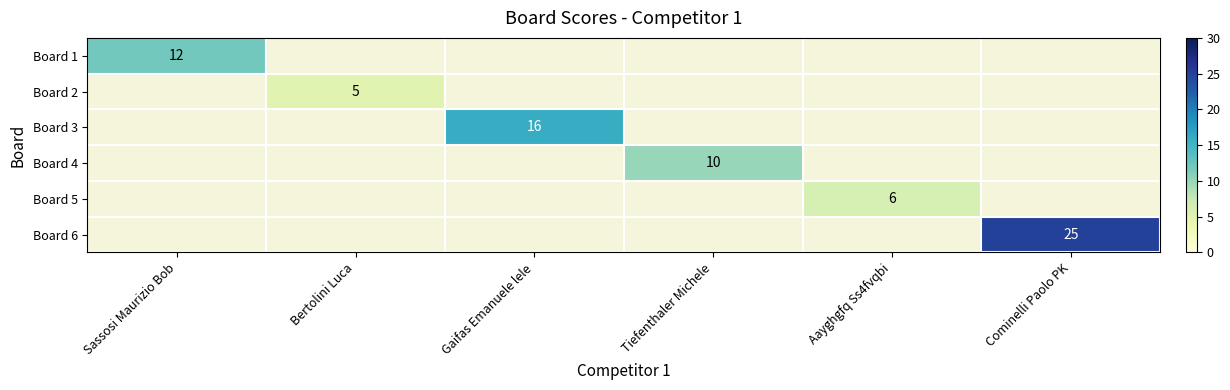

Which category has the lowest value in the Board 3 series?

Sassosi Maurizio Bob